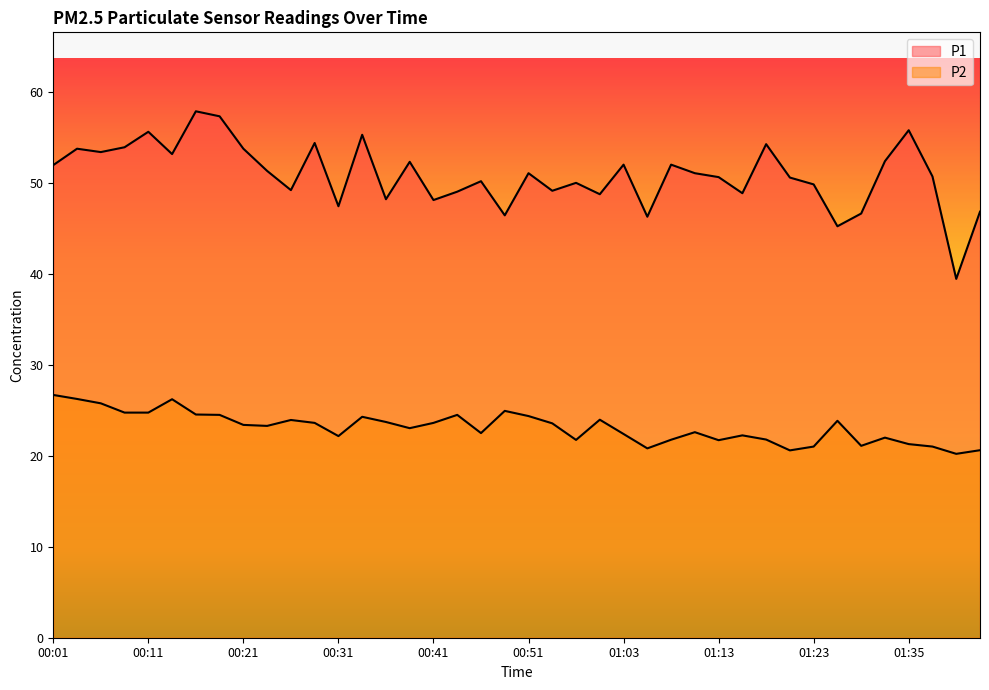

At which category does the chart reach its peak across all series?

00:16